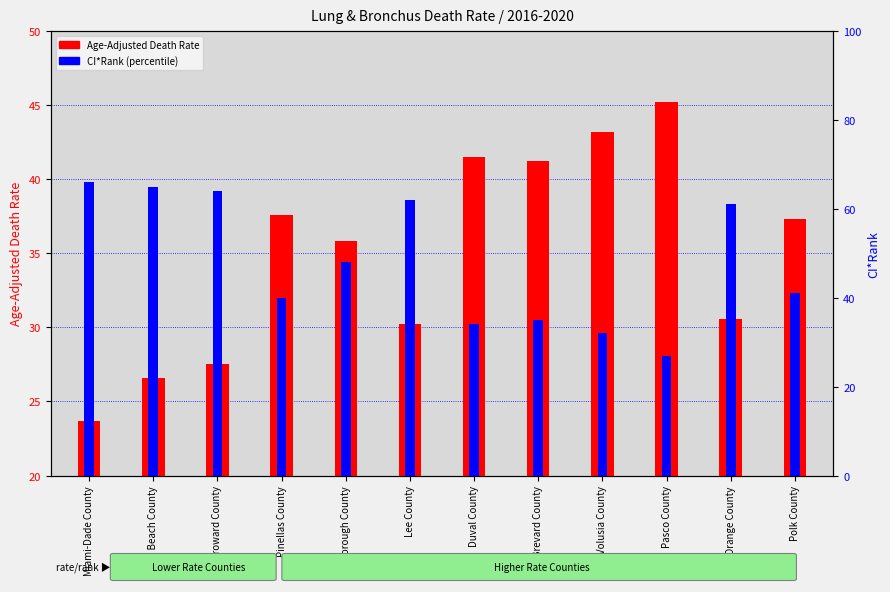

Which series has the largest total across all categories?

CI*Rank (percentile)